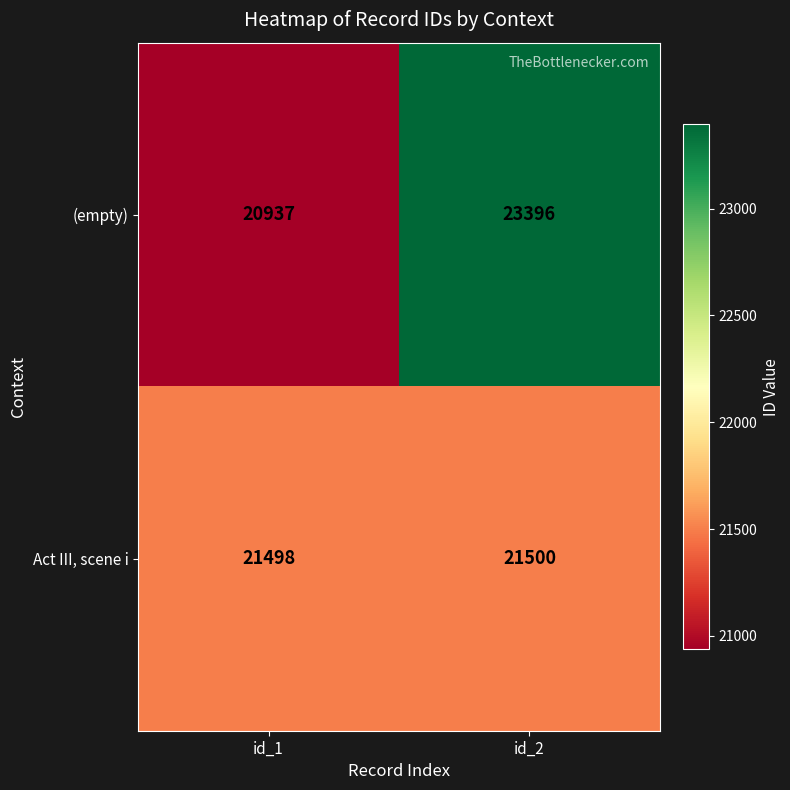

How many data points does each series have?

2